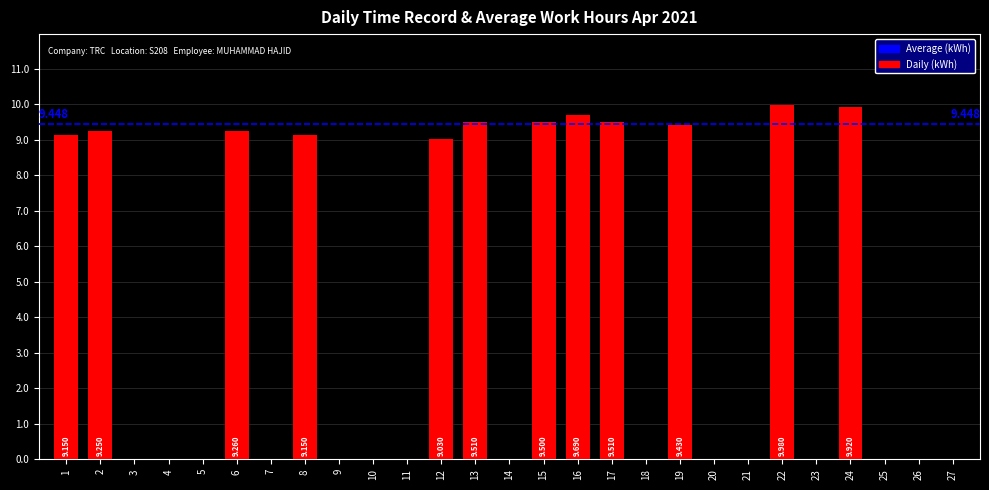

Between 8 and 19, which is larger?

19